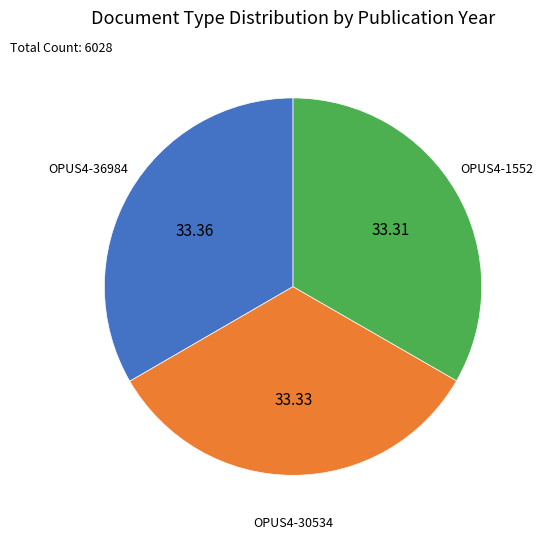

Combined, do OPUS4-1552 and OPUS4-36984 account for over 50%?

Yes